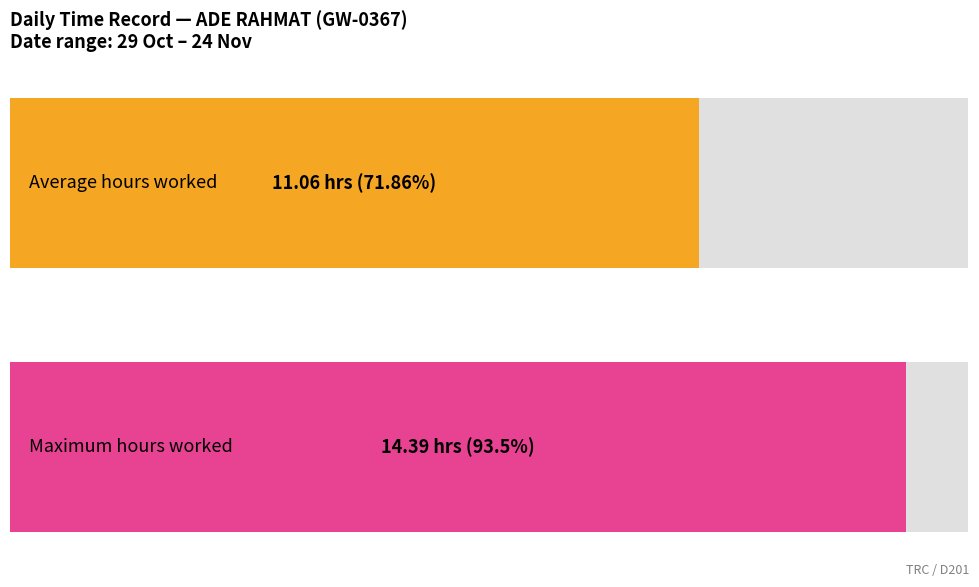

What is the greatest value displayed?

14.4